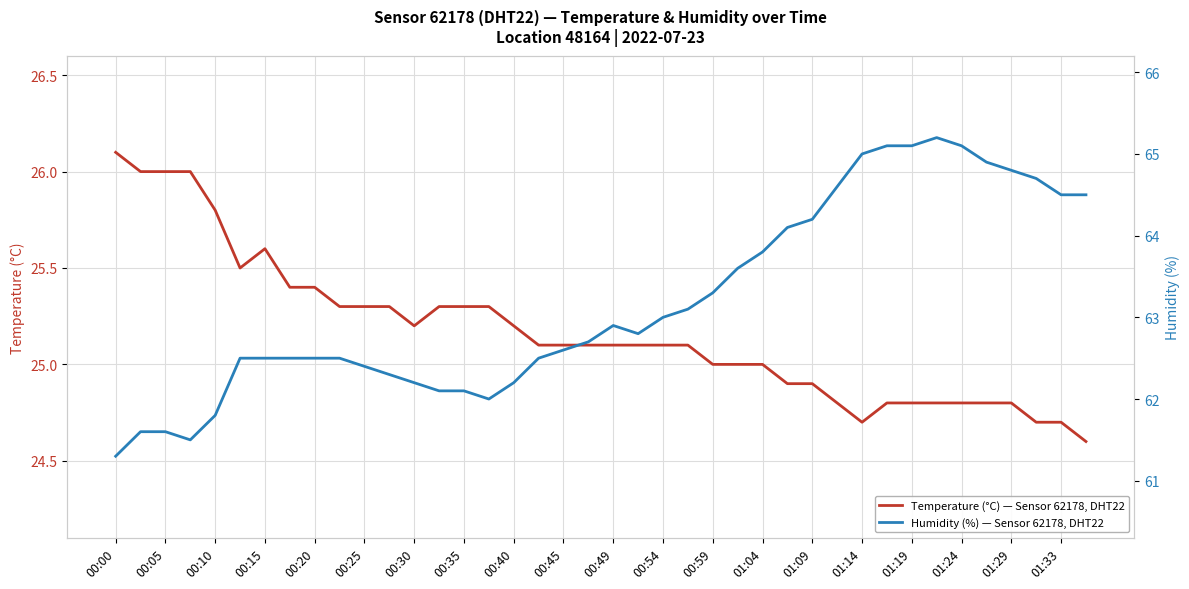

What is the average value of the Temperature (°C) — Sensor 62178, DHT22 series?

25.2